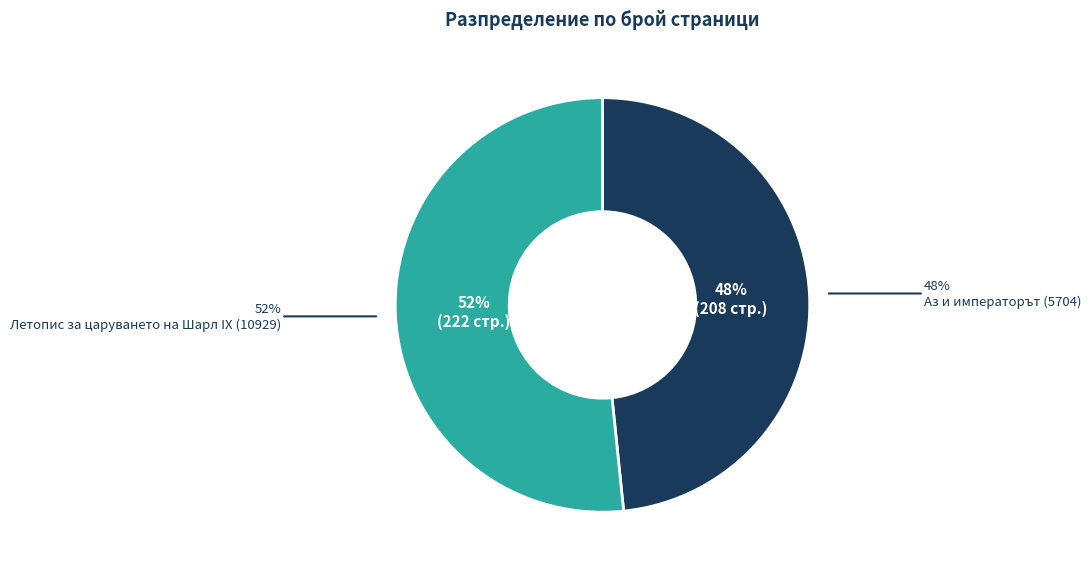

Which slice is the largest?

Летопис за царуването на Шарл IX (10929)